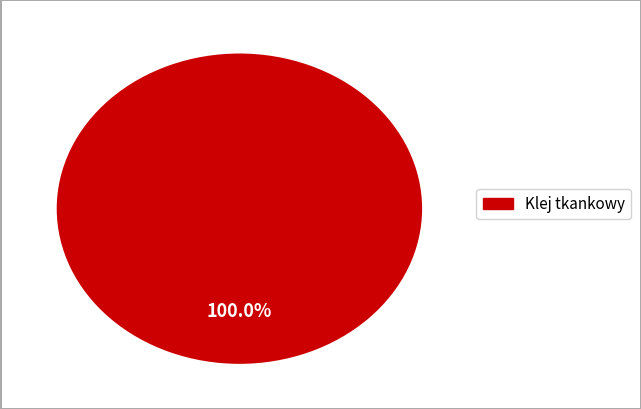

Is there a majority slice in this chart?

Yes